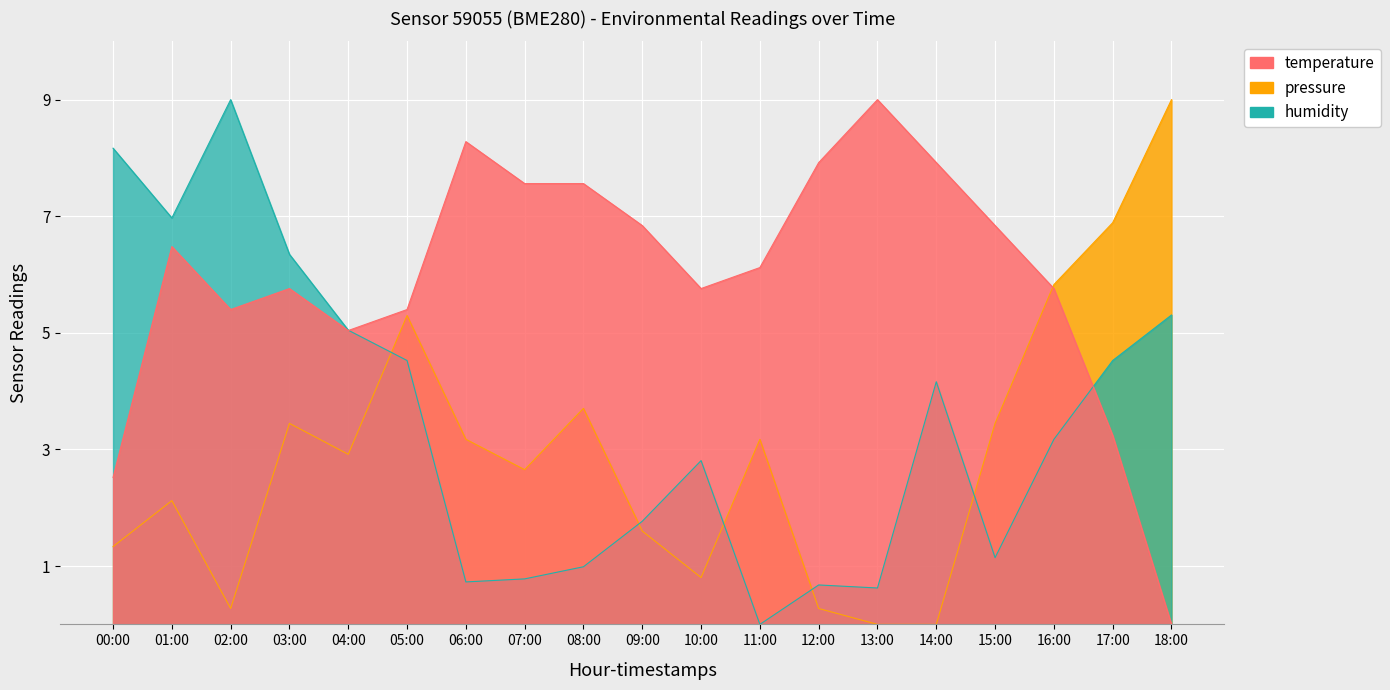

Count the number of data series in this chart.

3